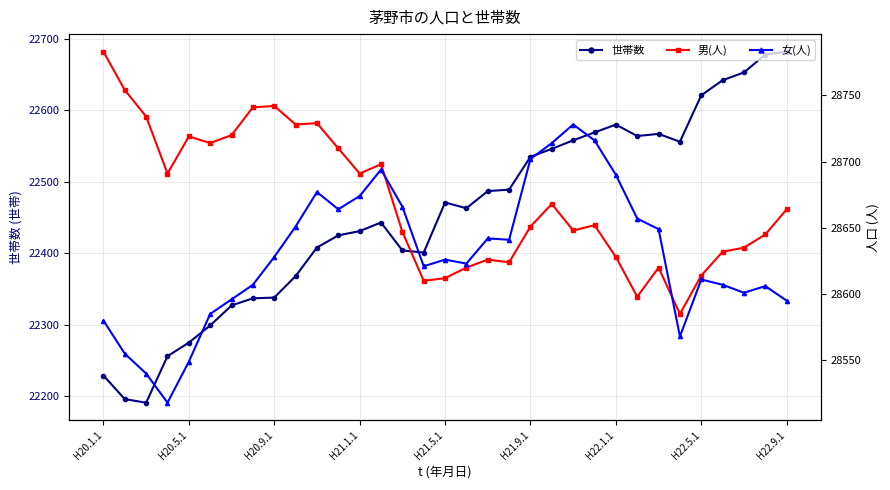

What is the average value of the 男(人) series?

28671